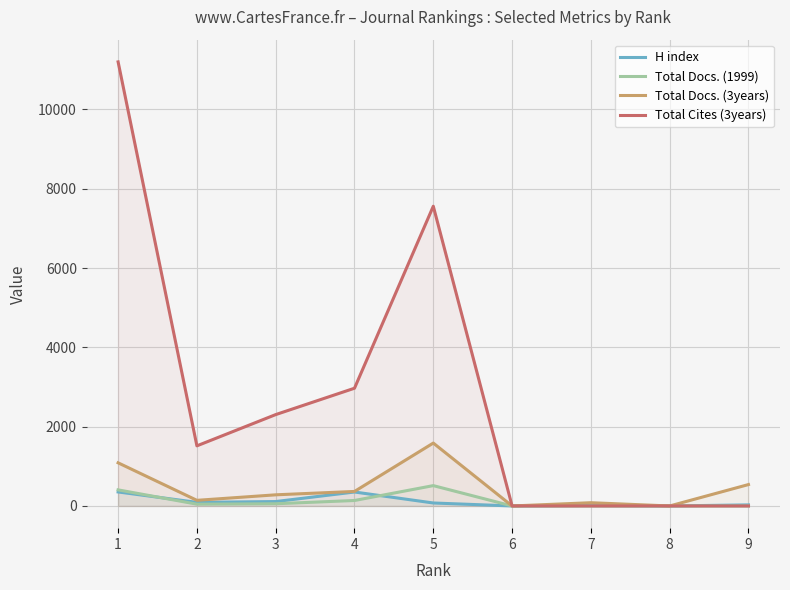

What is the sum of all H index values?

1020